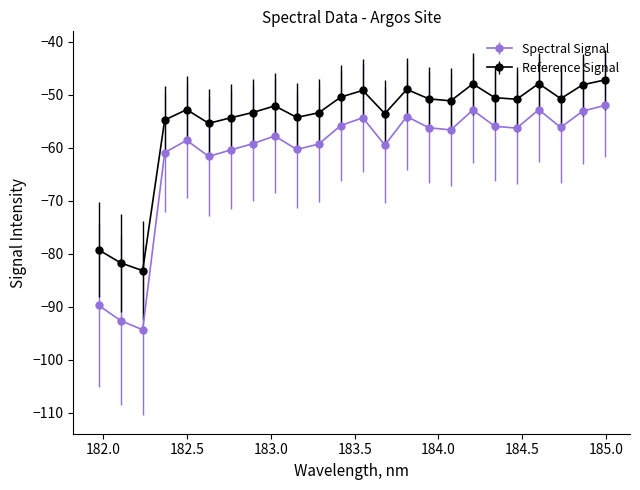

What is the greatest value displayed?

-47.2